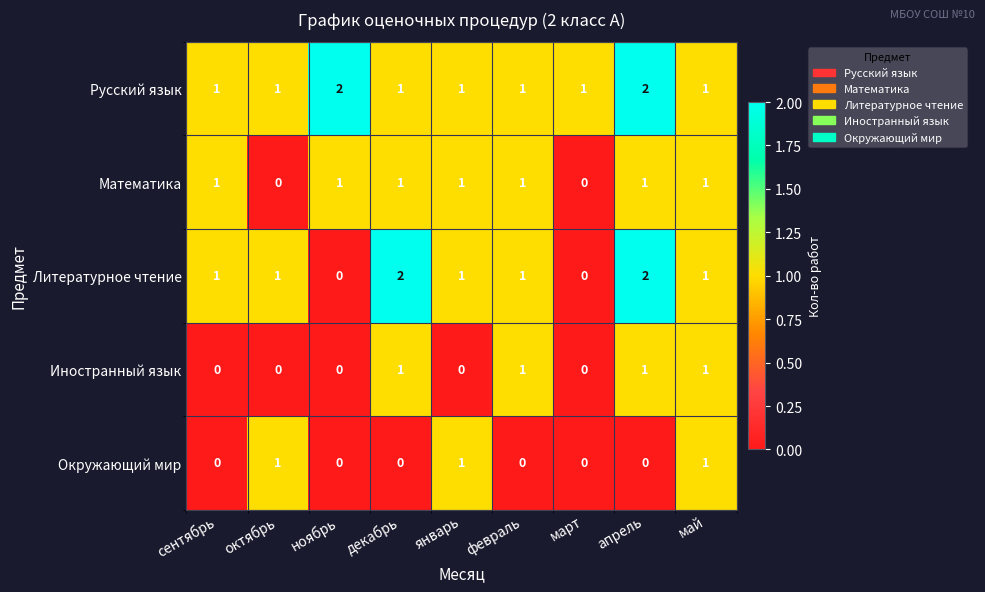

Count the Литературное чтение values in the range 1 to 2.

7